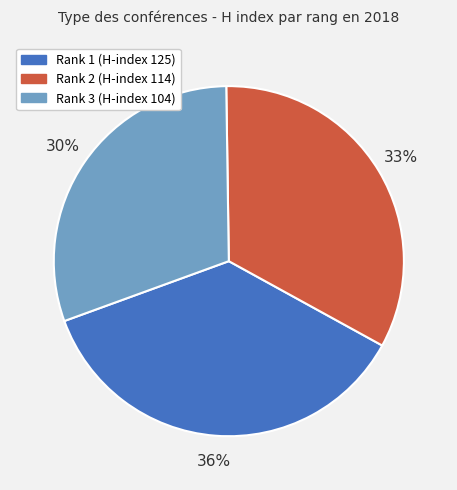

Approximately how many times larger is the value at Rank 3 (H-index 104) compared to Rank 2 (H-index 114)?

0.9